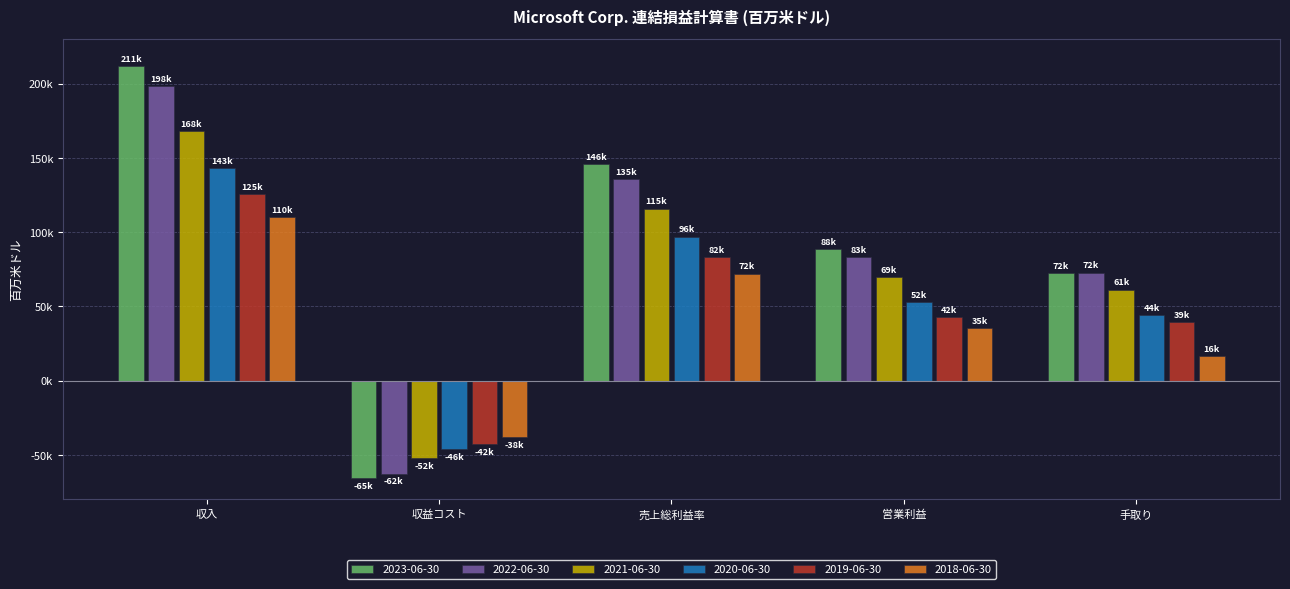

What is the difference between the 2018-06-30 values at 売上総利益率 and 収入?

38353